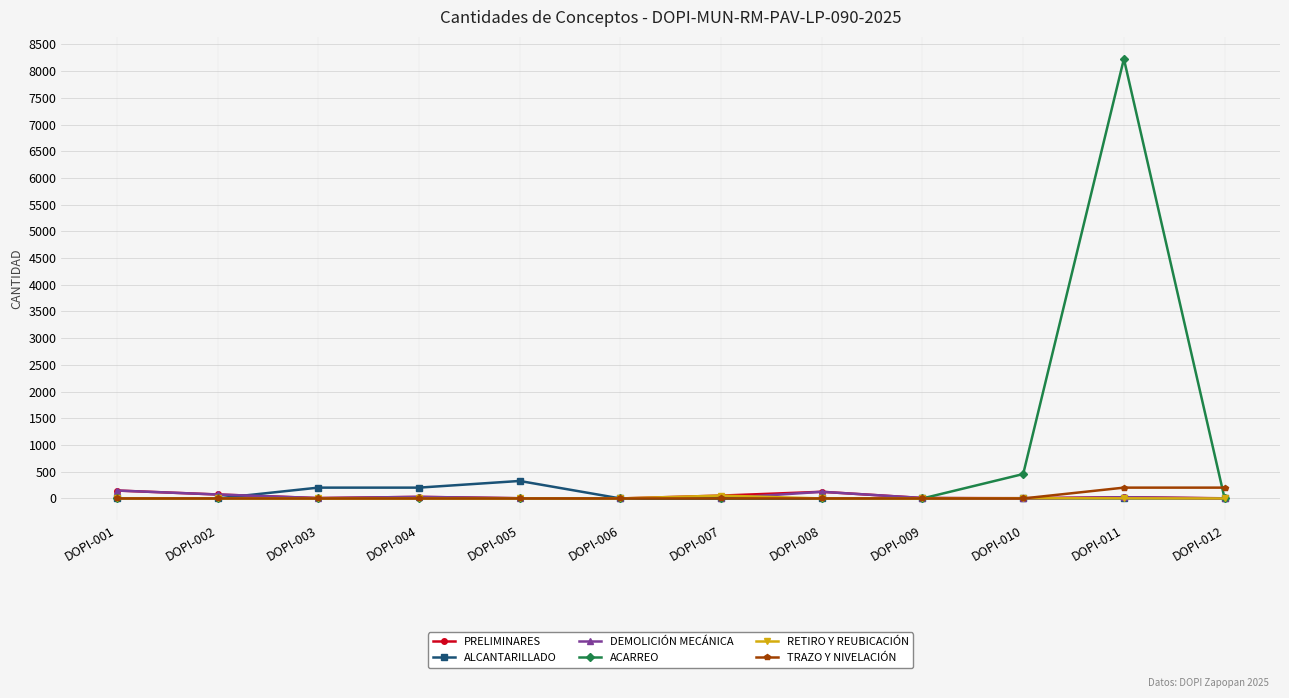

The value of ACARREO at DOPI-004 is -3804.6. True or false?

False